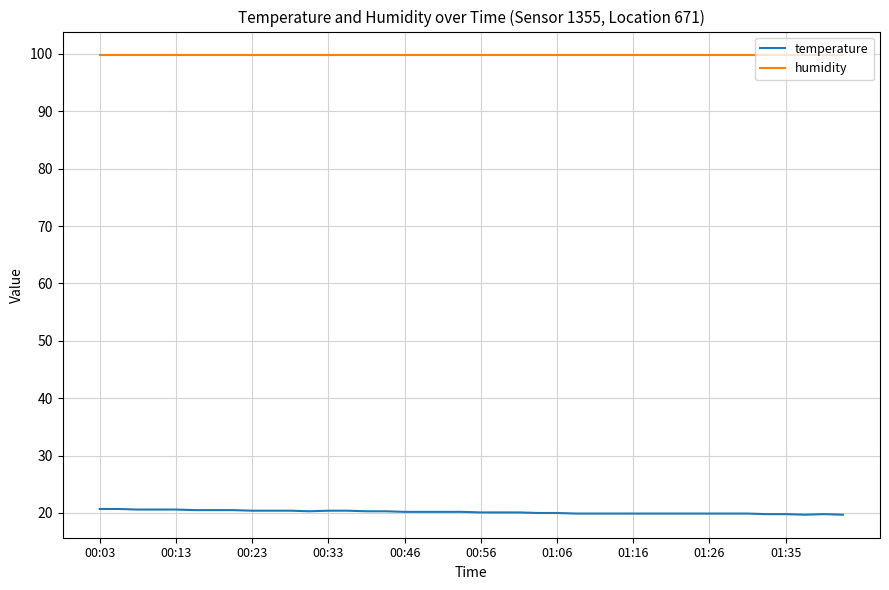

True or false: temperature and humidity cross at least once.

False